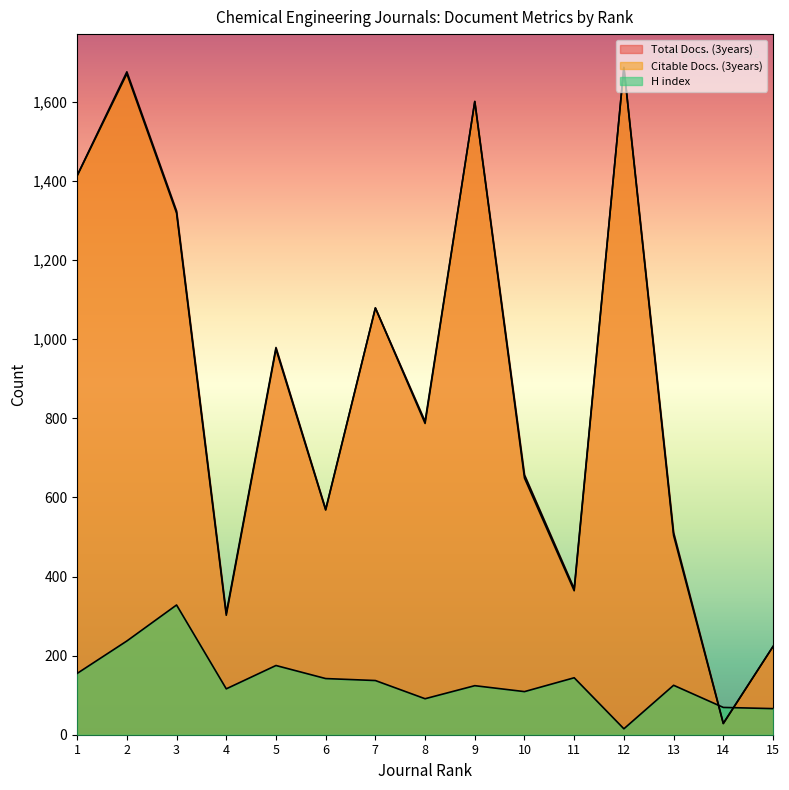

What is the sum of the Total Docs. (3years) values at 9 and 2?

3277